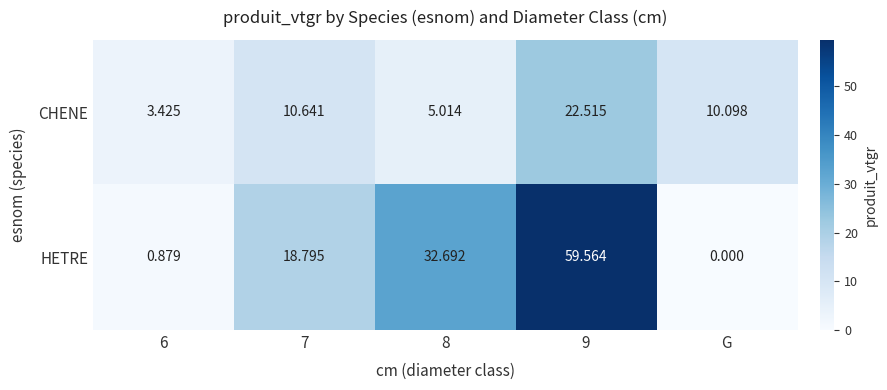

Which series has the largest range (max minus min)?

HETRE